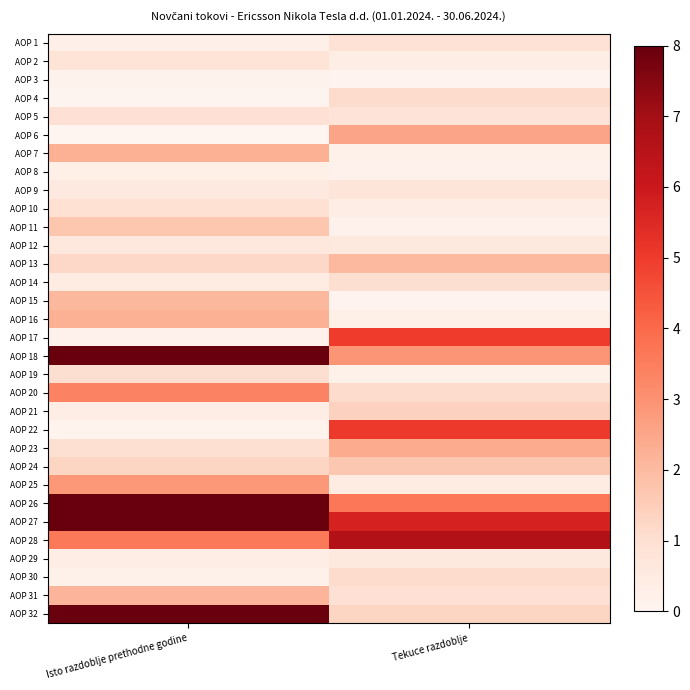

Which has a higher value, Isto razdoblje prethodne godine or Tekuce razdoblje?

Tekuce razdoblje